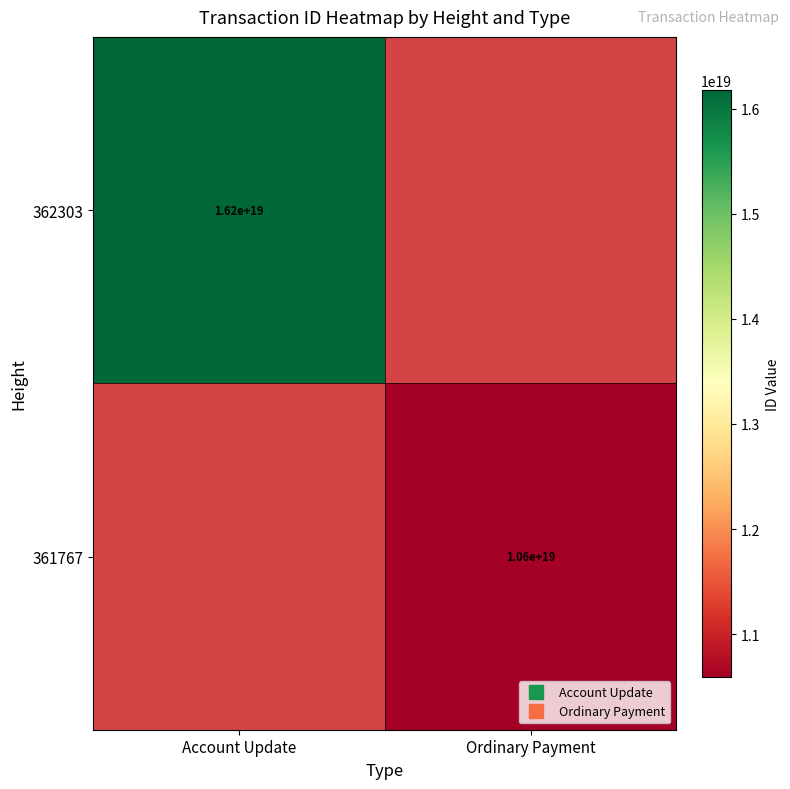

Which category has the lowest value in the 362303 series?

Ordinary Payment